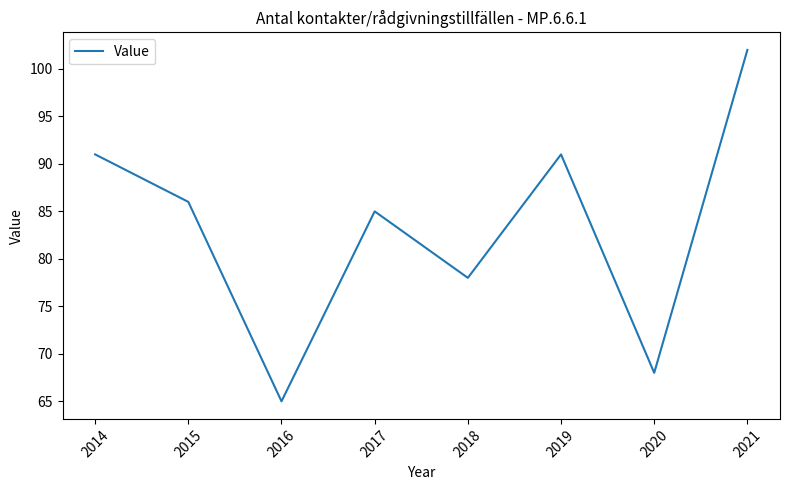

At which category does the chart reach its minimum across all series?

2016